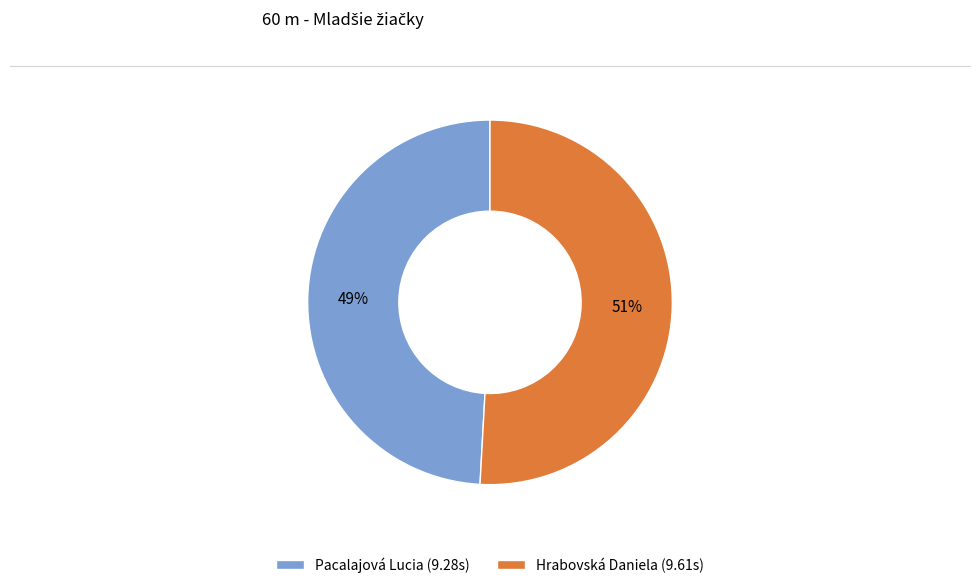

Approximately how many times larger is the value at Pacalajová Lucia (9.28s) compared to Hrabovská Daniela (9.61s)?

1.0